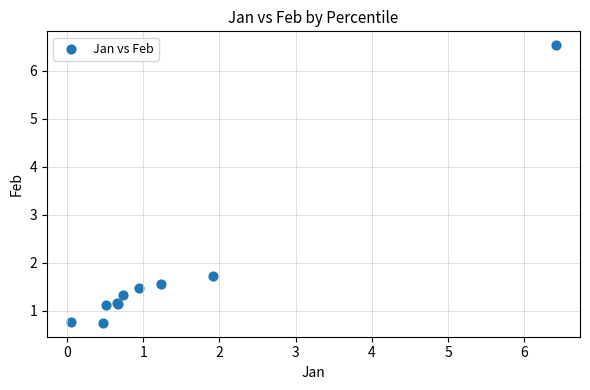

What Y value in the scatter plot is closest to 3?

1.7